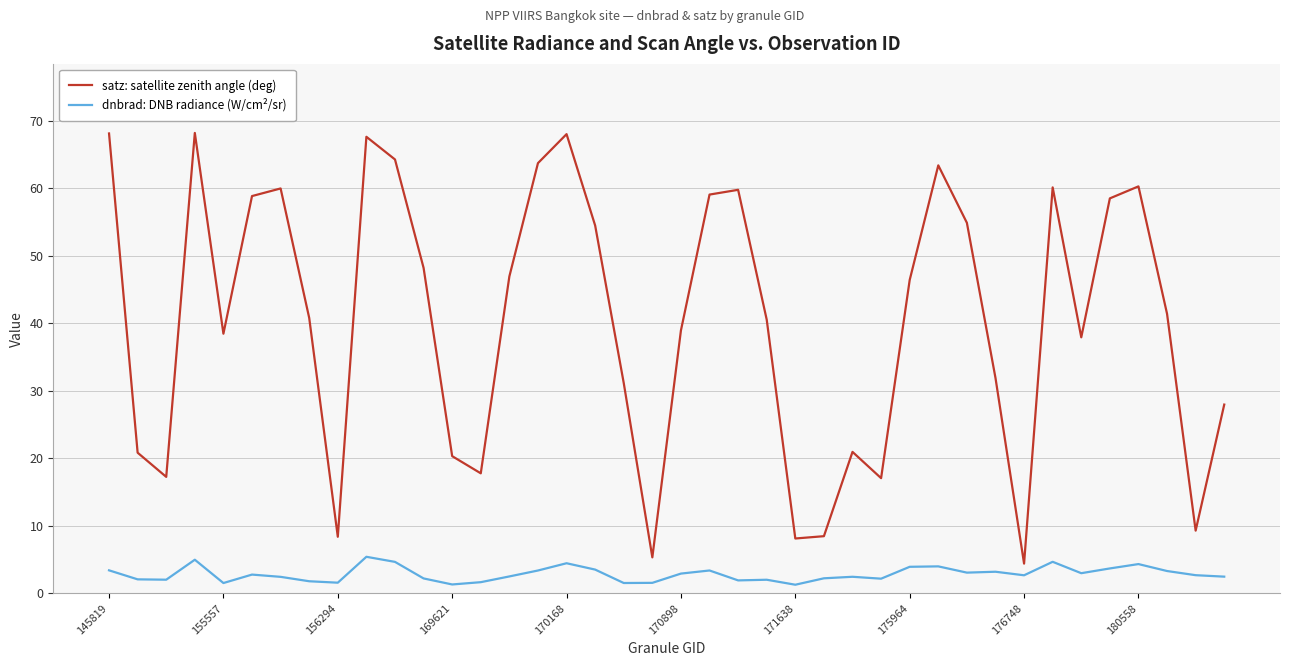

What is the difference between the maximum and minimum values in the dnbrad: DNB radiance (W/cm²/sr) series?

4.1